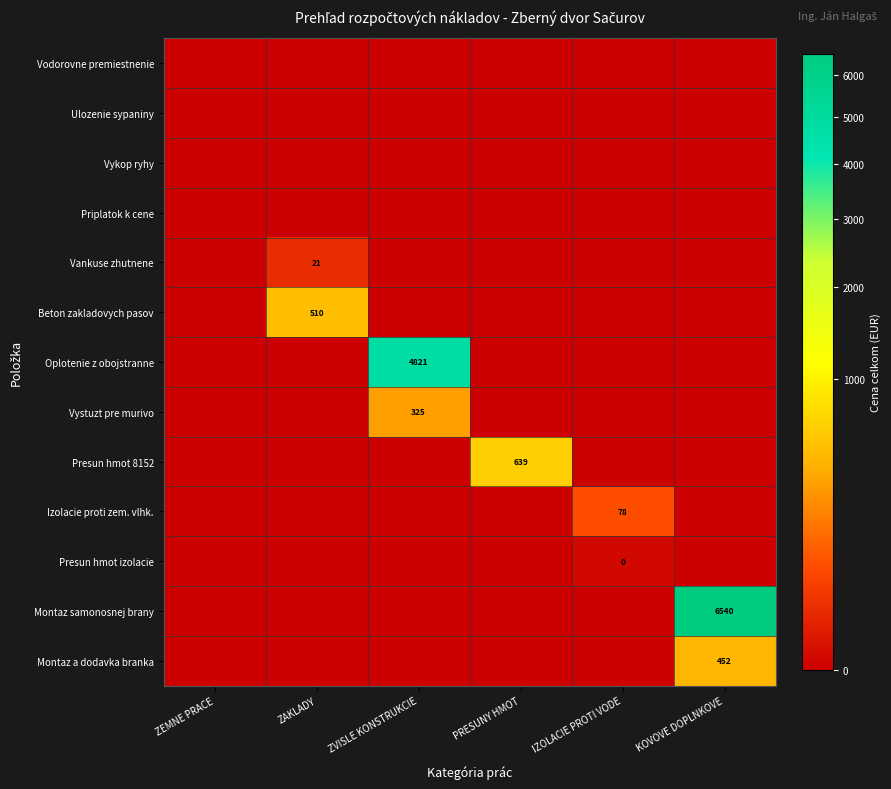

True or false: Montaz samonosnej brany has a value of 10214 at KOVOVE DOPLNKOVE.

False